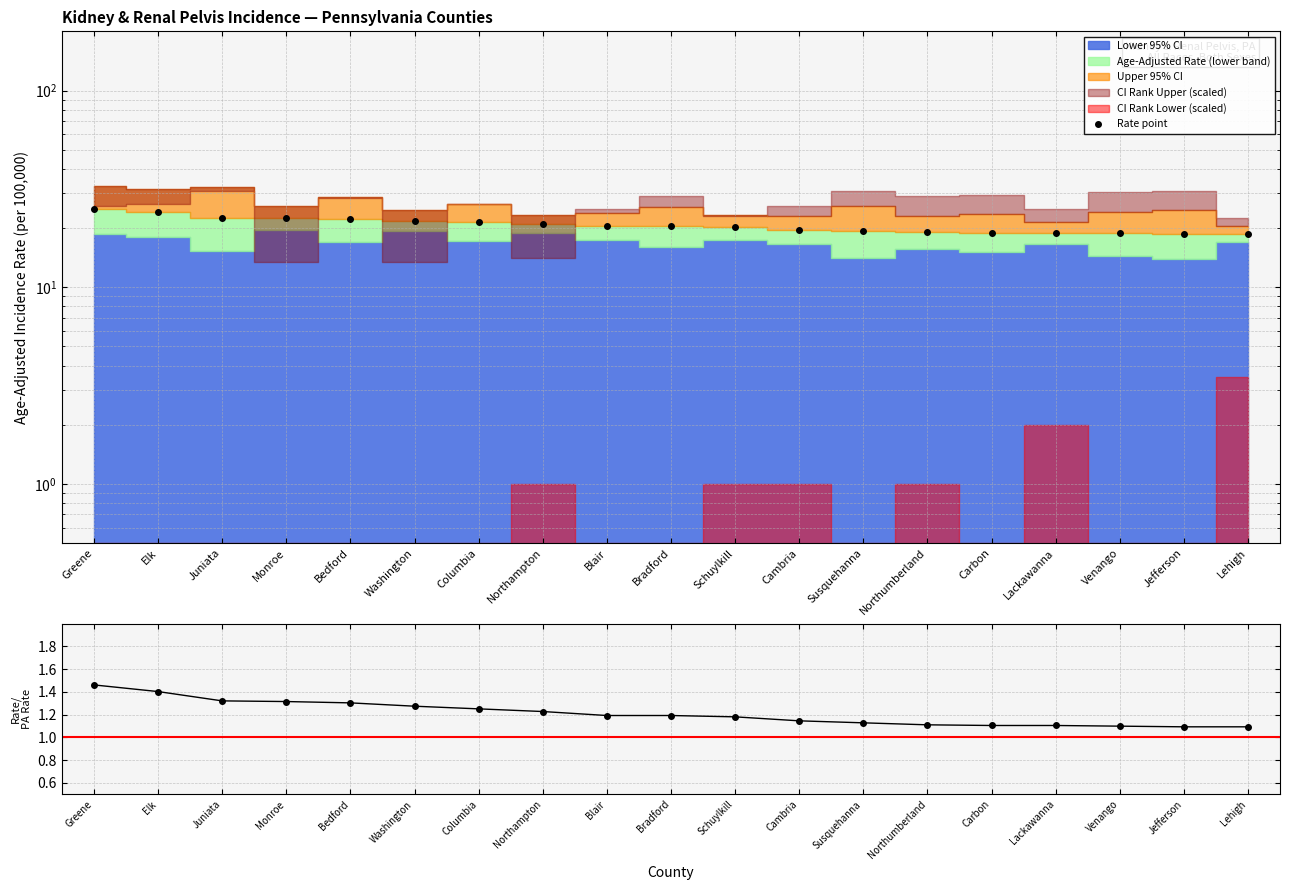

True or false: Rate point and County/State ratio cross at least once.

False